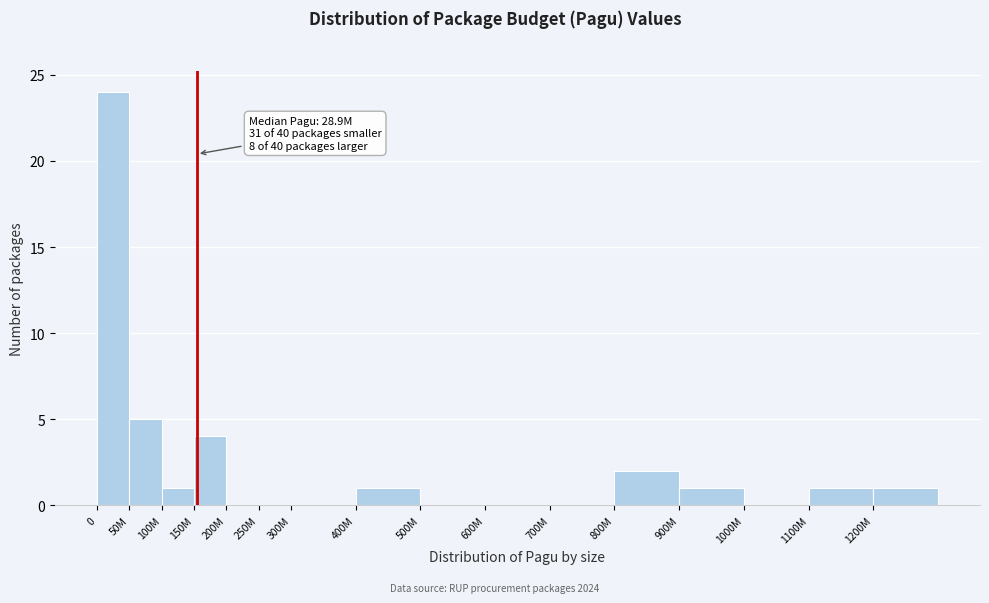

Reading right to left, list all the values displayed in this chart.

1200M=1	1100M=1	1000M=0	900M=1	800M=2	700M=0	600M=0	500M=0	400M=1	300M=0	250M=0	200M=0	150M=4	100M=1	50M=5	0=24